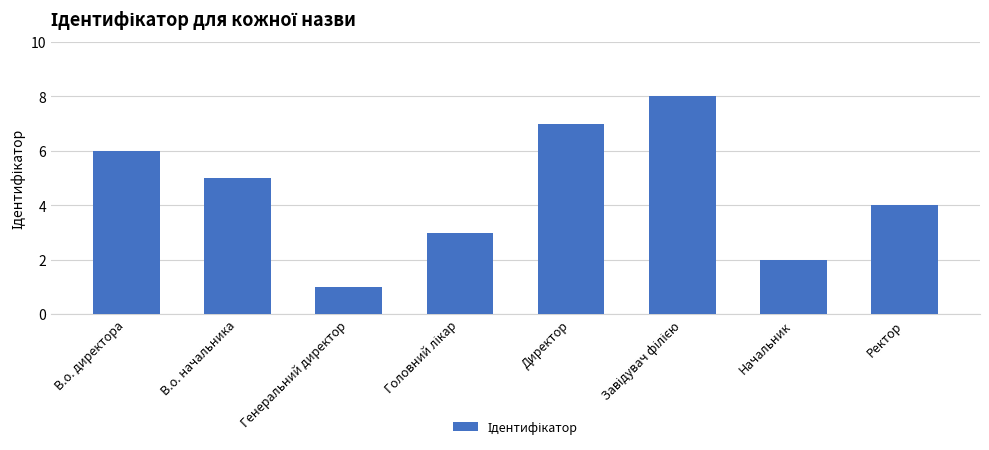

Does the chart contain stacked bars?

No